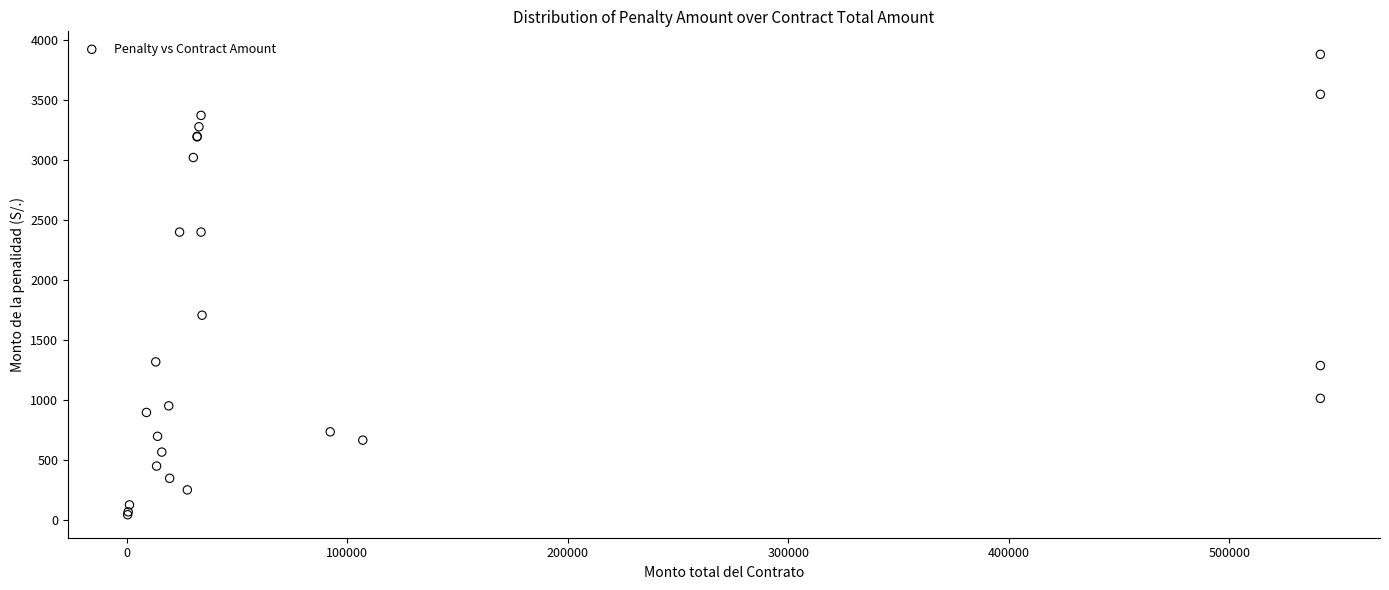

What Y value in the scatter plot is closest to 1965?

1710.0